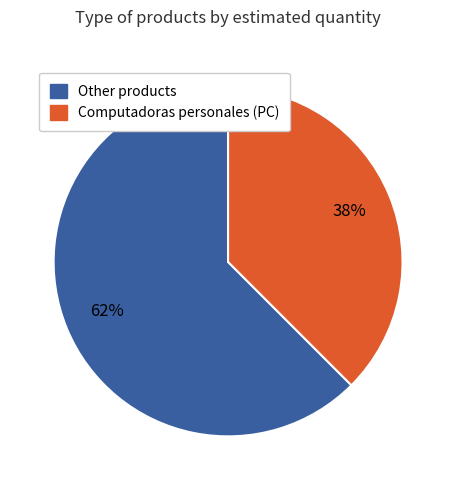

What percentage is the Other products slice, to the nearest percent?

62%